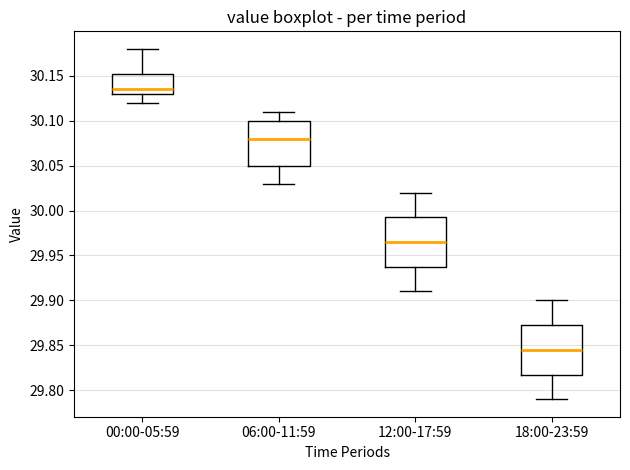

Reading left to right, transcribe this box plot: for each box, give where its median line is, the range the box spans, and where its two whiskers end, as read against the y-axis. The values are not printed on the chart, so give them approximately, as read against the axis.

00:00-05:59: median 30.135, box 30.130 to 30.155, whiskers 30.120 to 30.180
06:00-11:59: median 30.080, box 30.050 to 30.100, whiskers 30.030 to 30.110
12:00-17:59: median 29.965, box 29.940 to 29.995, whiskers 29.910 to 30.020
18:00-23:59: median 29.845, box 29.820 to 29.875, whiskers 29.790 to 29.900